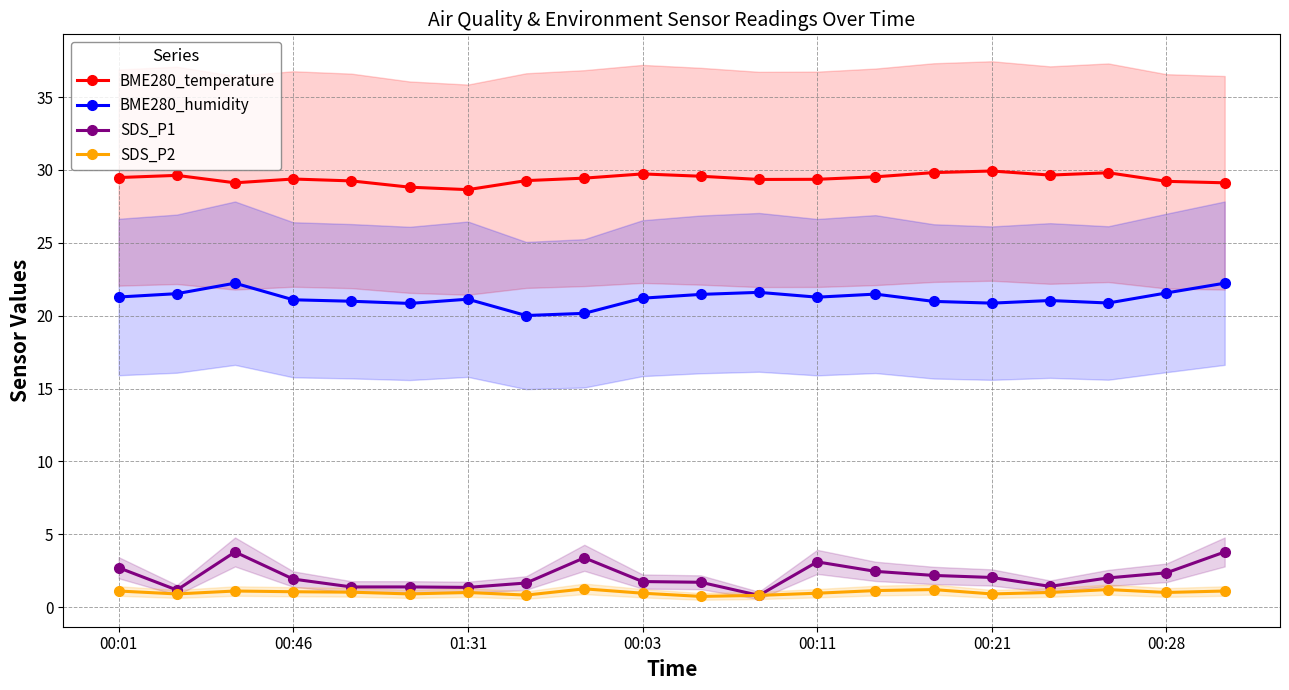

True or false: SDS_P2 and BME280_temperature intersect in this chart.

False